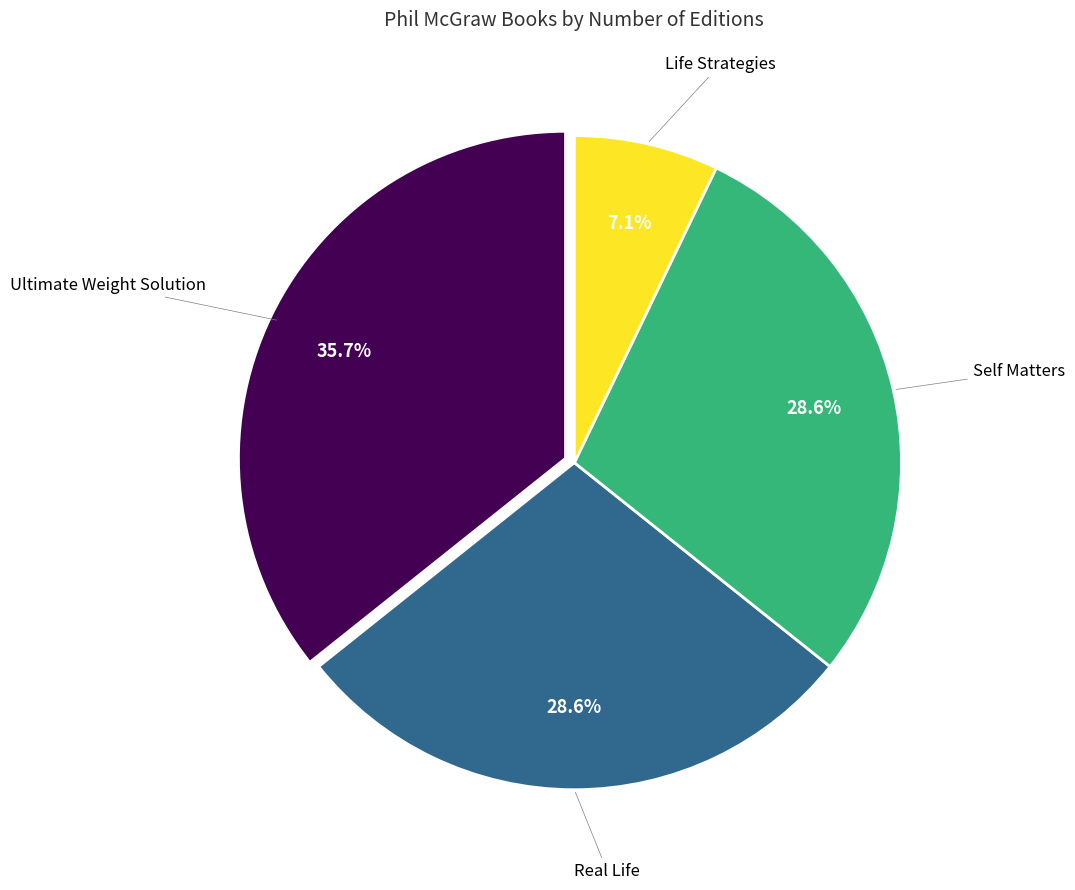

Is there any slice that represents more than half of the pie?

No